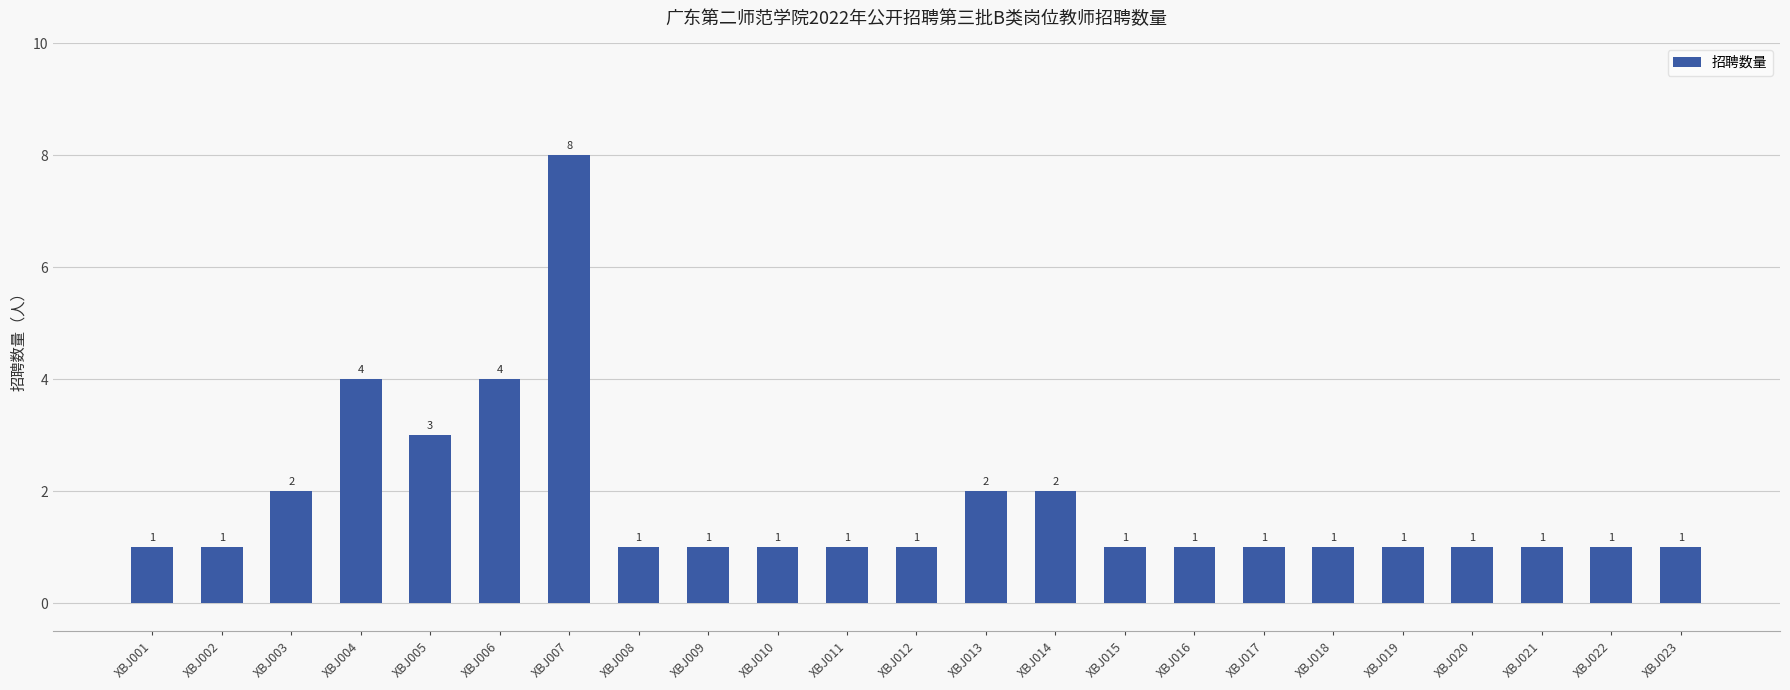

What is the greatest value displayed?

8